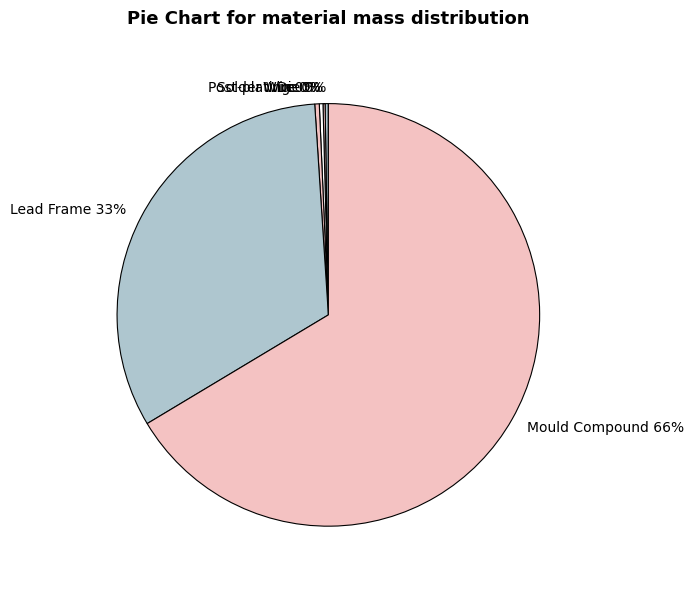

Which slice is the largest?

Mould Compound